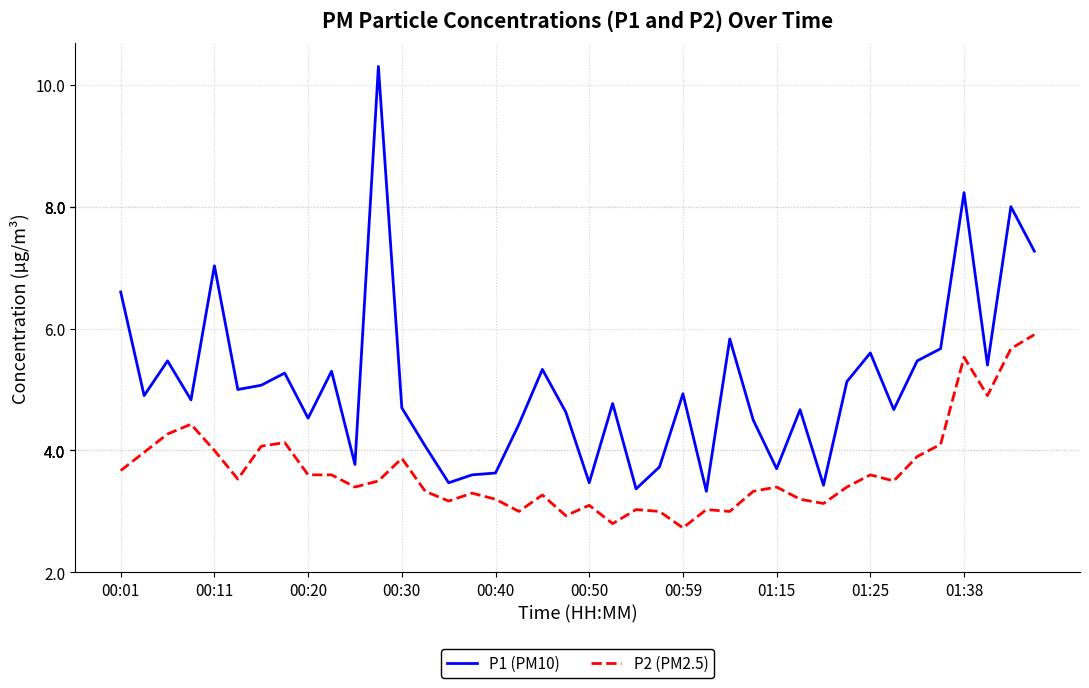

List the series in order of their overall mean, highest first.

P1 (PM10), P2 (PM2.5)